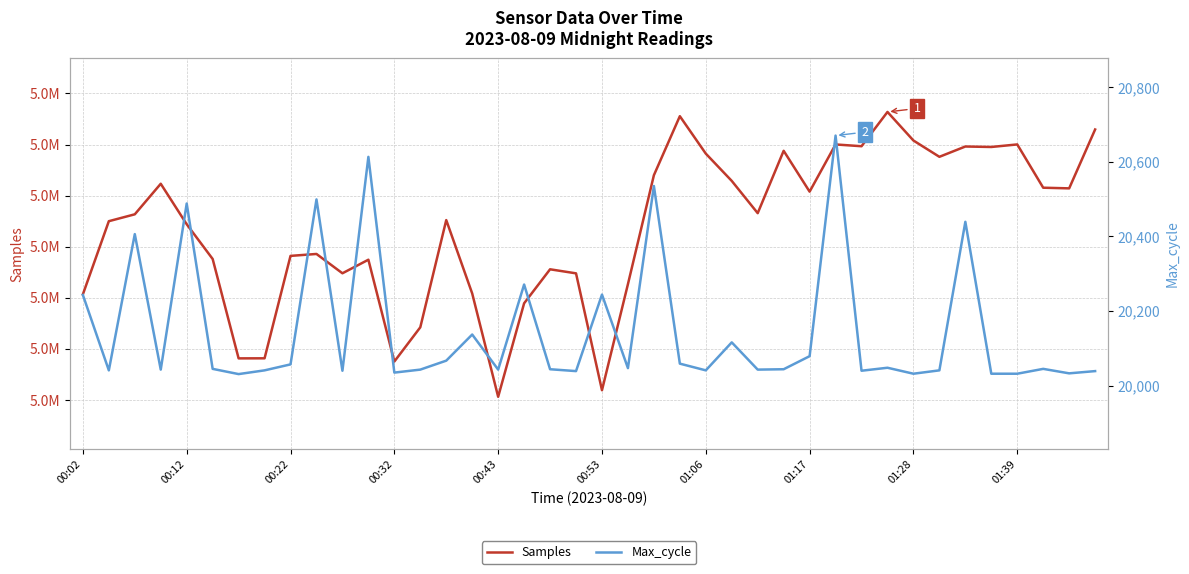

Reading left to right, list all the values displayed in this chart.

Samples: 5151628	5187457	5190826	5205787	5185960	5168954	5120285	5120314	5170468	5171413	5161952	5168590	5118739	5135501	5187999	5152063	5101486	5147254	5163900	5161918	5104693	5156625	5209957	5238867	5220541	5207181	5191383	5221921	5201920	5225032	5224163	5240945	5226959	5218978	5224024	5223795	5225040	5203849	5203532	5232357
Max_cycle: 20243	20041	20406	20043	20488	20045	20031	20041	20057	20499	20040	20613	20035	20043	20067	20137	20043	20271	20044	20039	20244	20047	20535	20059	20041	20116	20043	20044	20079	20670	20040	20048	20032	20041	20439	20032	20032	20045	20033	20039